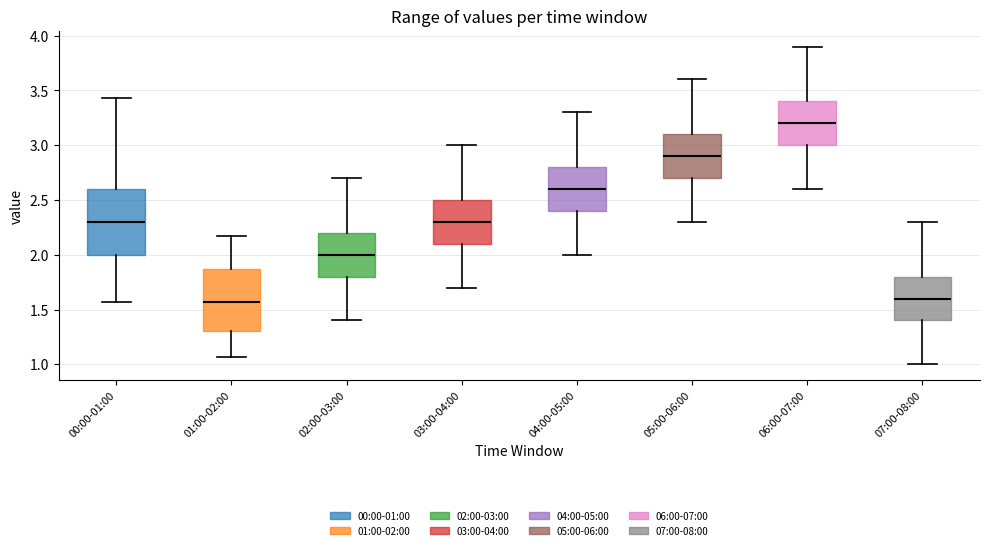

Where does the upper whisker of the box for 06:00-07:00 end on the y-axis? The values are not printed on the chart, so give them approximately, as read against the axis.

3.90